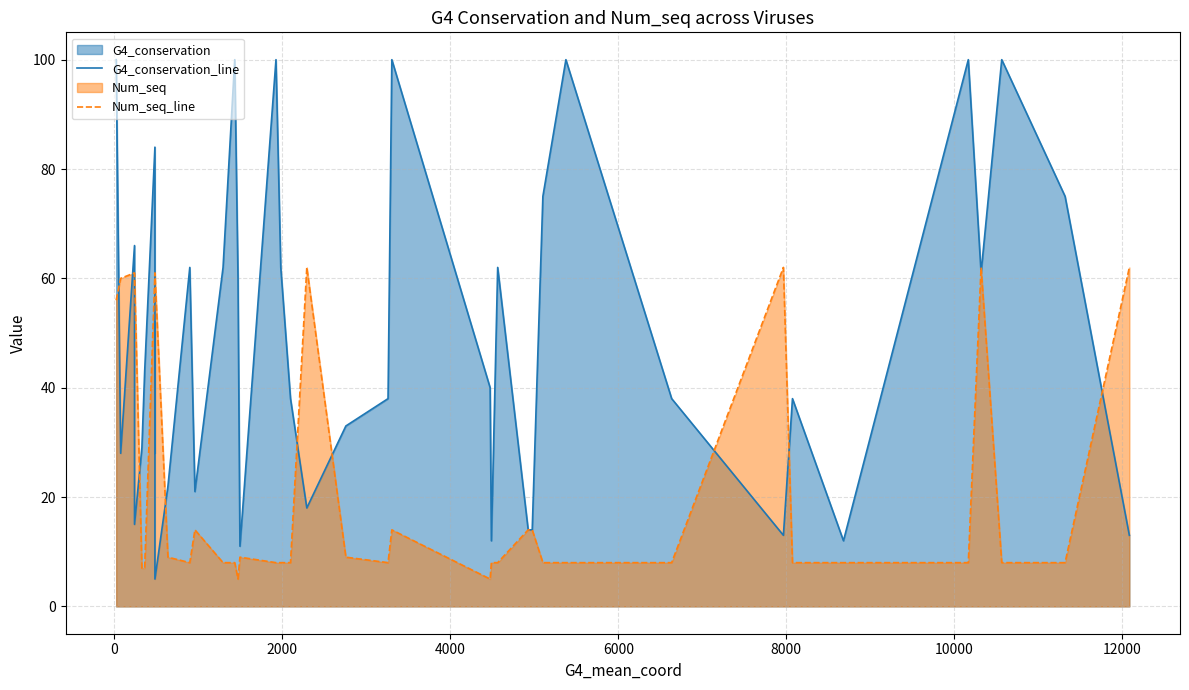

List the series in order of their peak value, lowest first.

Num_seq_line, G4_conservation_line